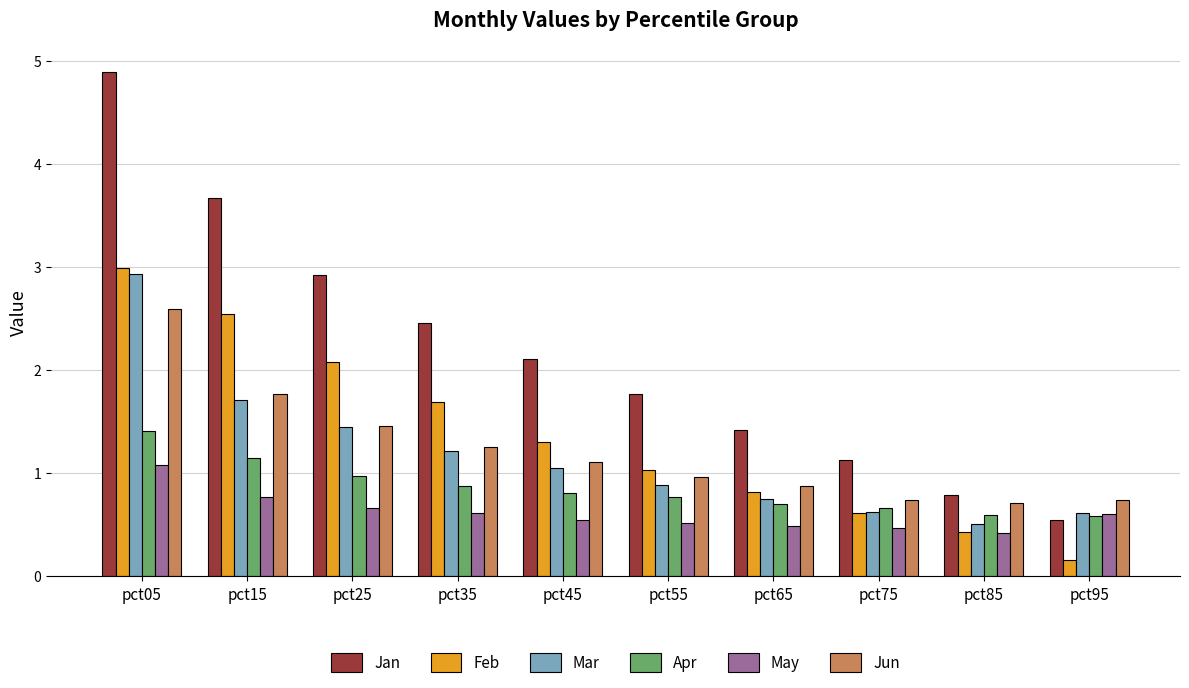

Reading right to left, list all the values displayed in this chart.

Jan: 0.5	0.8	1.1	1.4	1.8	2.1	2.5	2.9	3.7	4.9
Feb: 0.2	0.4	0.6	0.8	1.0	1.3	1.7	2.1	2.5	3.0
Mar: 0.6	0.5	0.6	0.7	0.9	1.0	1.2	1.4	1.7	2.9
Apr: 0.6	0.6	0.7	0.7	0.8	0.8	0.9	1.0	1.1	1.4
May: 0.6	0.4	0.5	0.5	0.5	0.5	0.6	0.7	0.8	1.1
Jun: 0.7	0.7	0.7	0.9	1.0	1.1	1.3	1.5	1.8	2.6